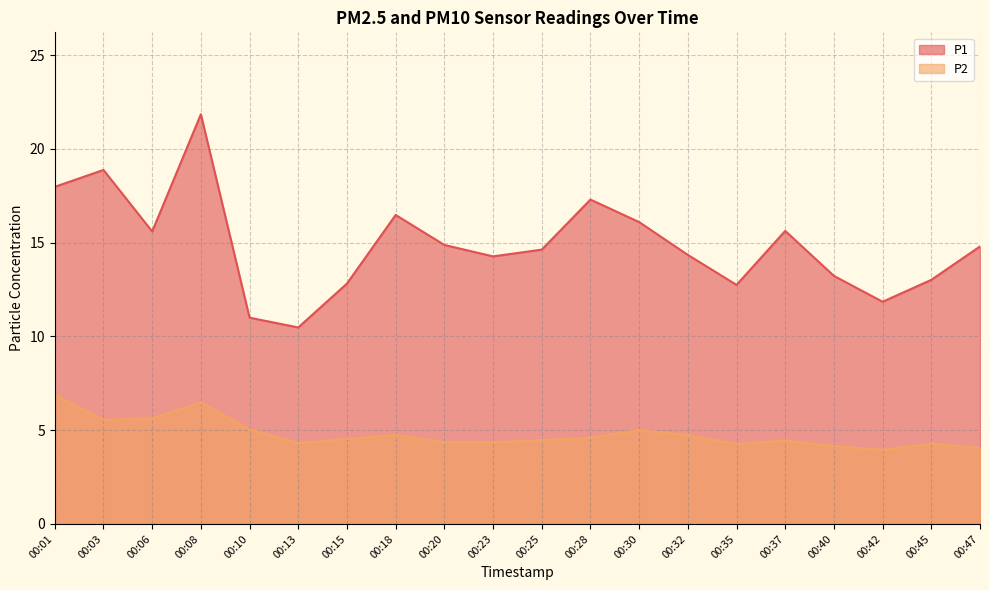

Reading left to right, what are all the values shown in this chart?

P1: 00:01=18.0	00:03=18.9	00:06=15.6	00:08=21.9	00:10=11.0	00:13=10.5	00:15=12.8	00:18=16.5	00:20=14.9	00:23=14.3	00:25=14.6	00:28=17.3	00:30=16.1	00:32=14.3	00:35=12.8	00:37=15.6	00:40=13.2	00:42=11.8	00:45=13.0	00:47=14.8
P2: 00:01=6.9	00:03=5.5	00:06=5.6	00:08=6.5	00:10=5.0	00:13=4.3	00:15=4.5	00:18=4.8	00:20=4.3	00:23=4.3	00:25=4.5	00:28=4.6	00:30=5.0	00:32=4.8	00:35=4.2	00:37=4.5	00:40=4.2	00:42=4.0	00:45=4.3	00:47=4.0